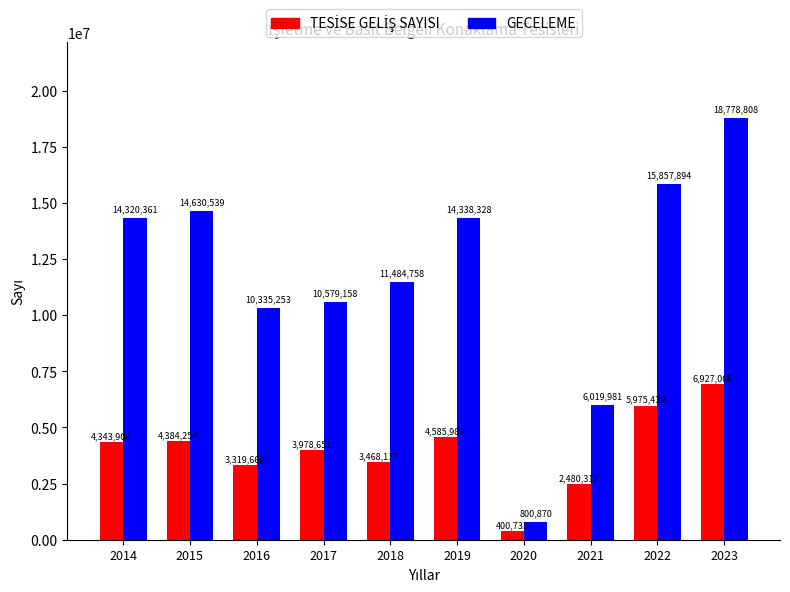

What is the total value across all series at 2014?

18664261